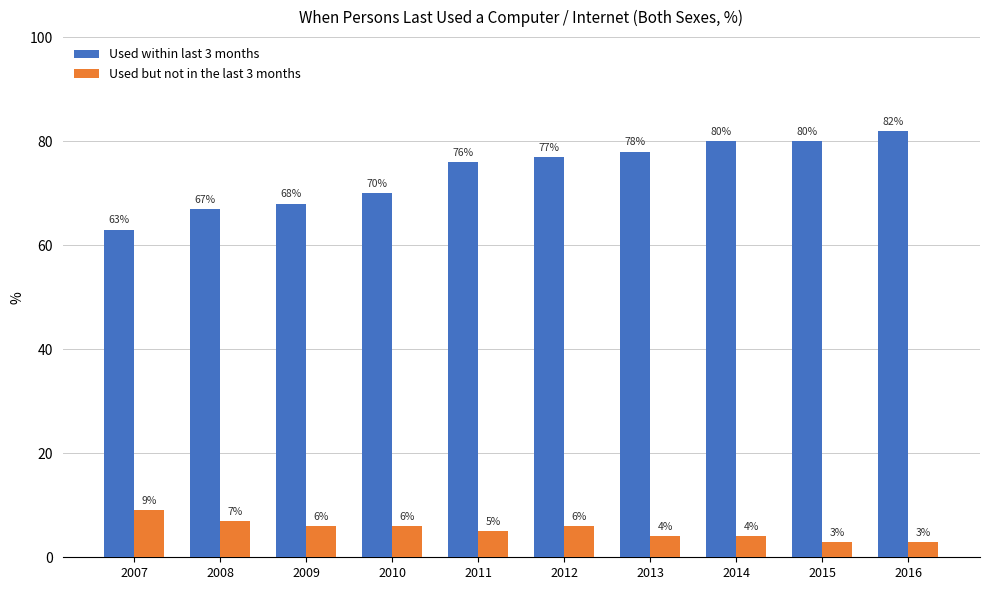

What is the difference between the maximum and minimum values in the Used within last 3 months series?

19